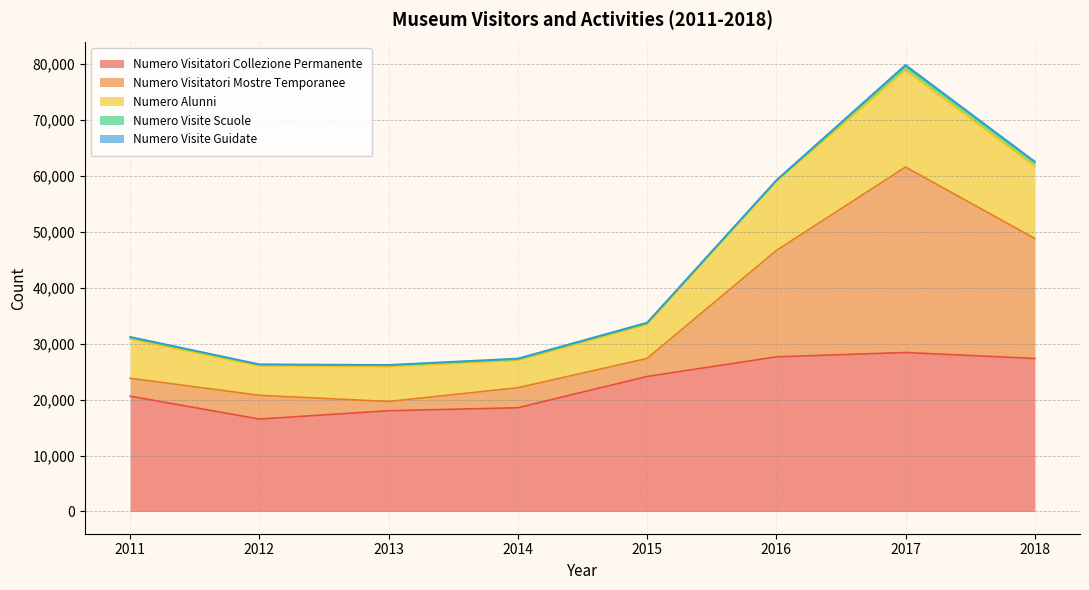

What is the highest value of the Numero Visitatori Collezione Permanente series?

28428